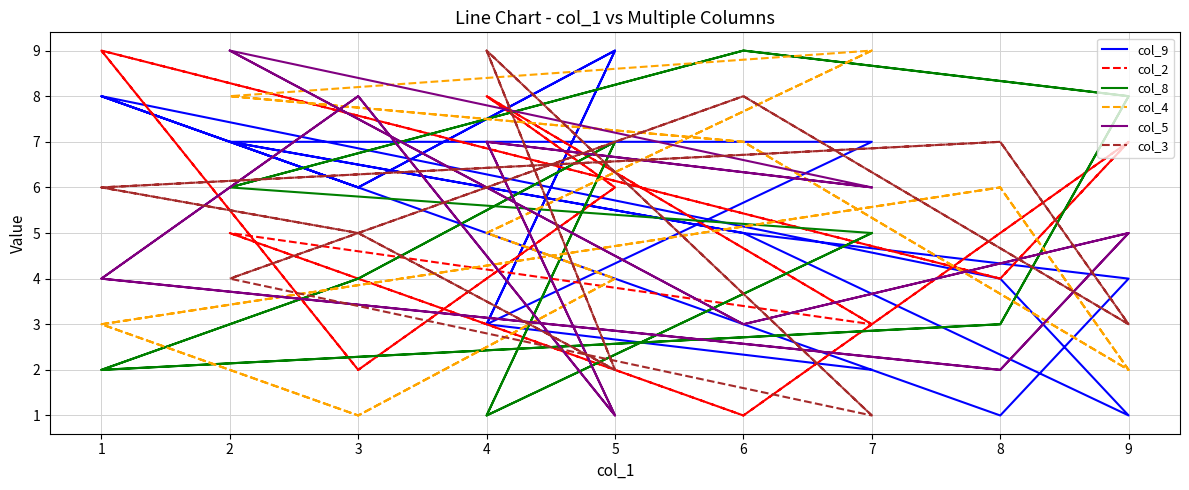

At which category is the sum across all series the highest?

2